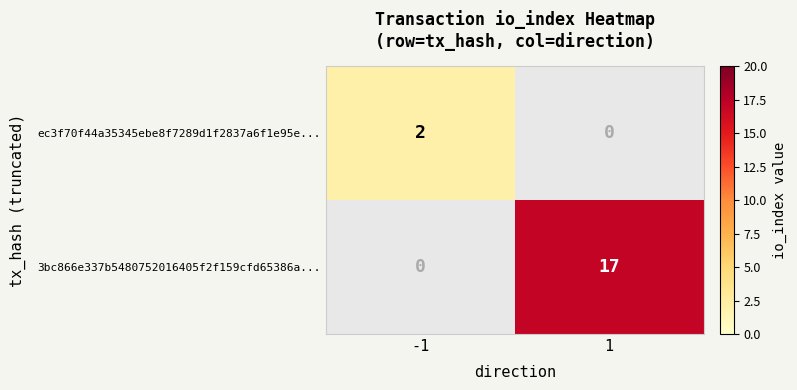

Is the value of ec3f70f44a35345ebe8f7289d1f2837a6f1e95e... at -1 greater than the value of 3bc866e337b5480752016405f2f159cfd65386a... at 1?

No